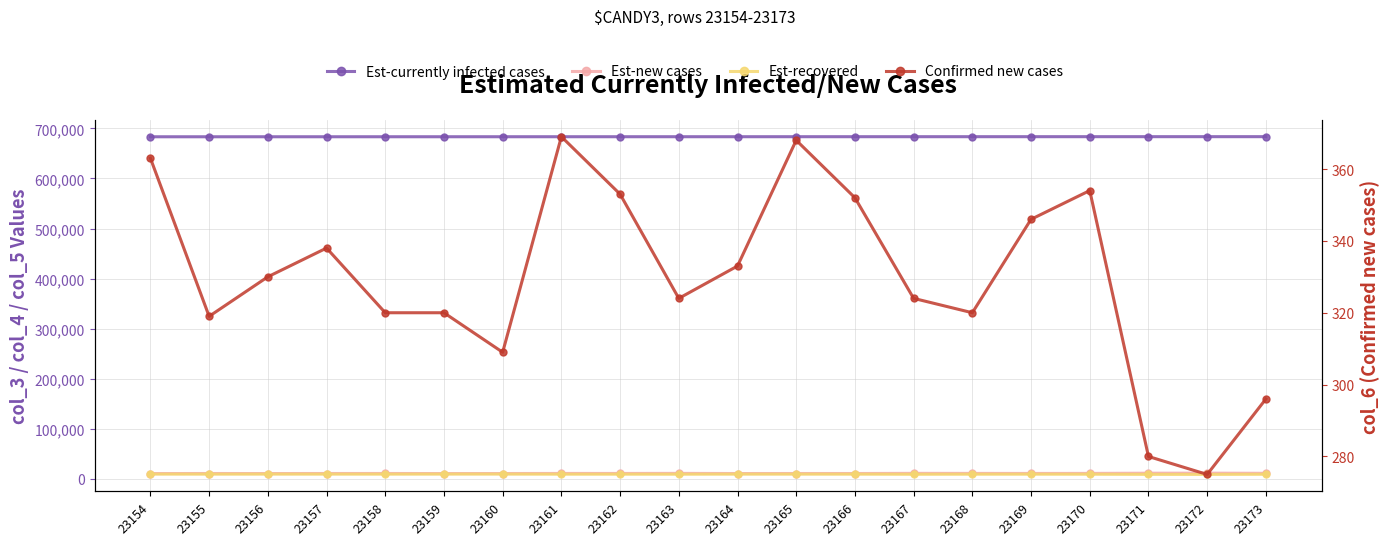

The col_5 (Est-recovered) series shows 15499 at 23170. True or false?

False